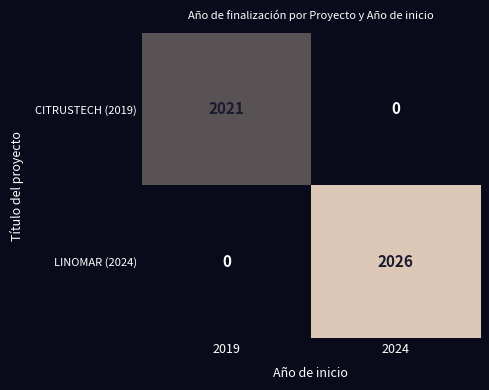

Which series has the largest total across all categories?

LINOMAR (2024)